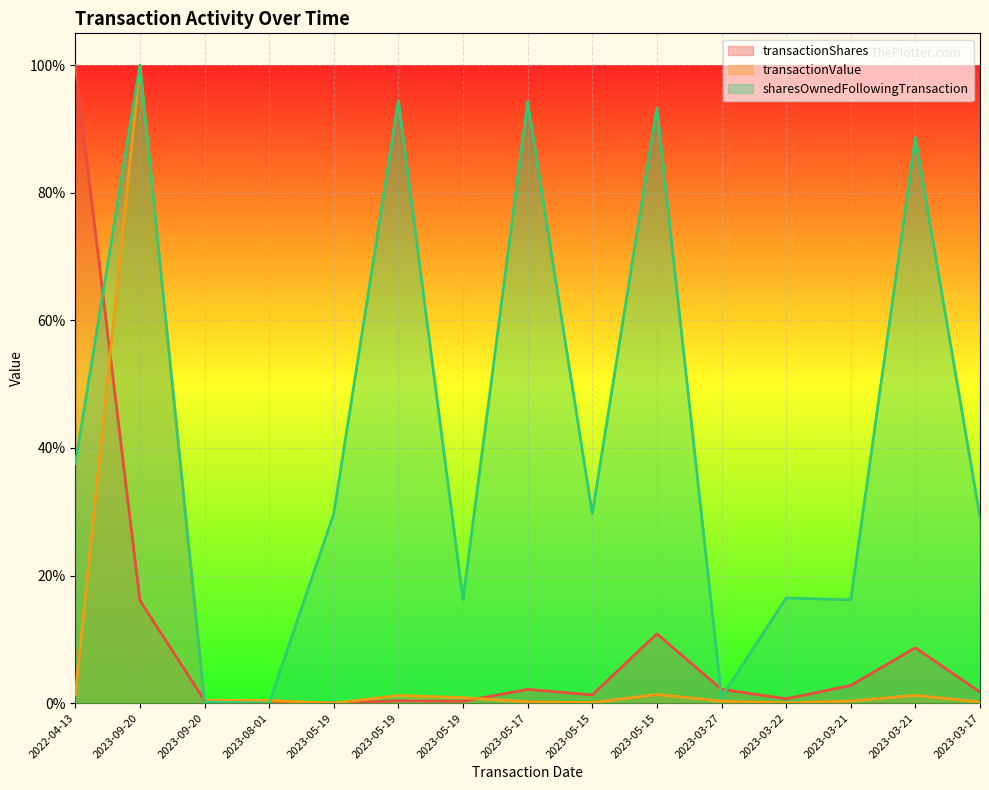

What is the average value of the transactionShares series?

0.1